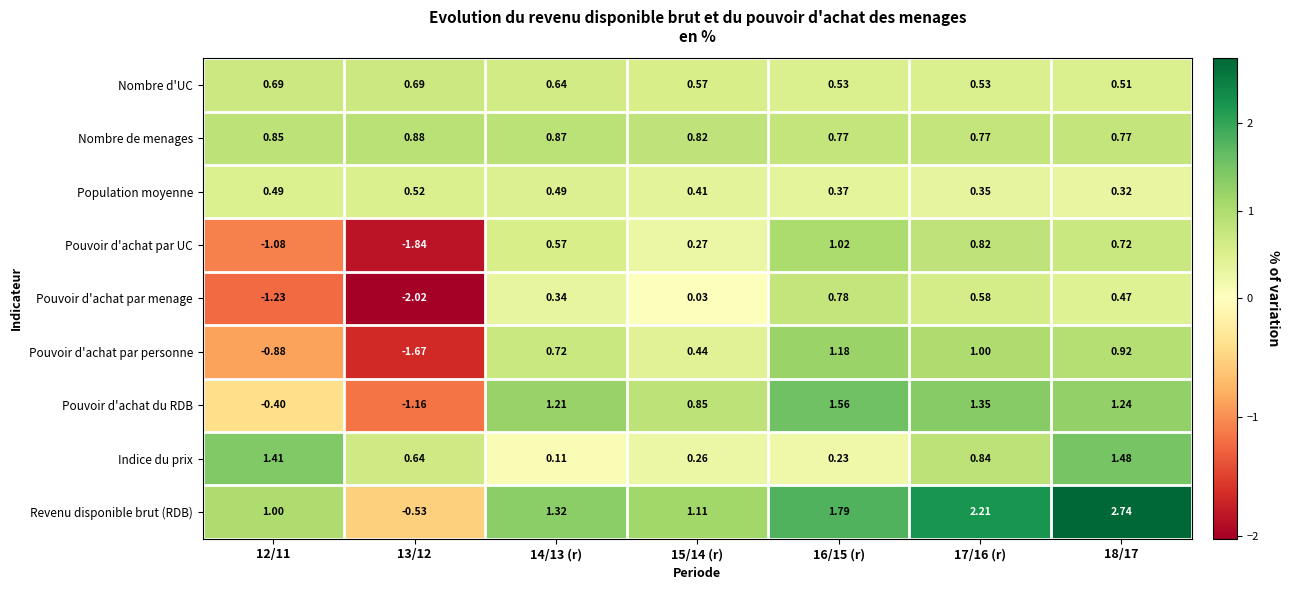

Which series has the largest total across all categories?

Revenu disponible brut (RDB)